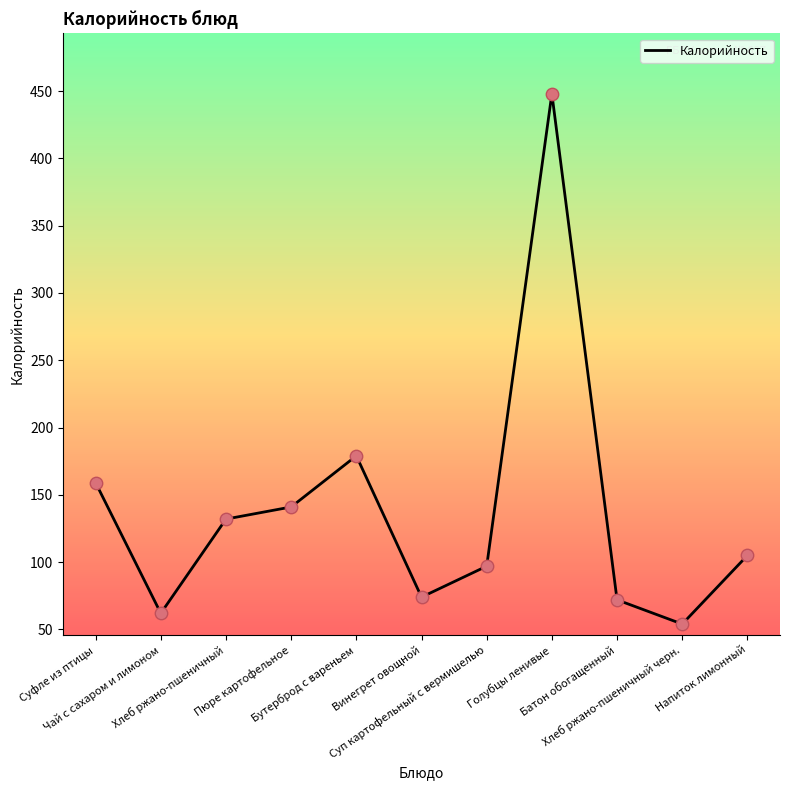

Approximately how many times larger is the value at Хлеб ржано-пшеничный compared to Хлеб ржано-пшеничный черн.?

2.4